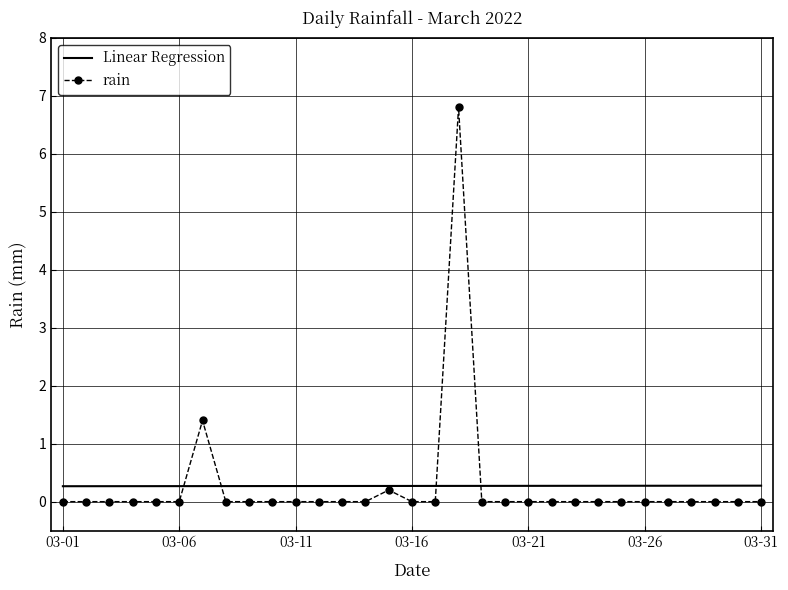

True or false: rain has more than 0 points higher than both neighbors.

True